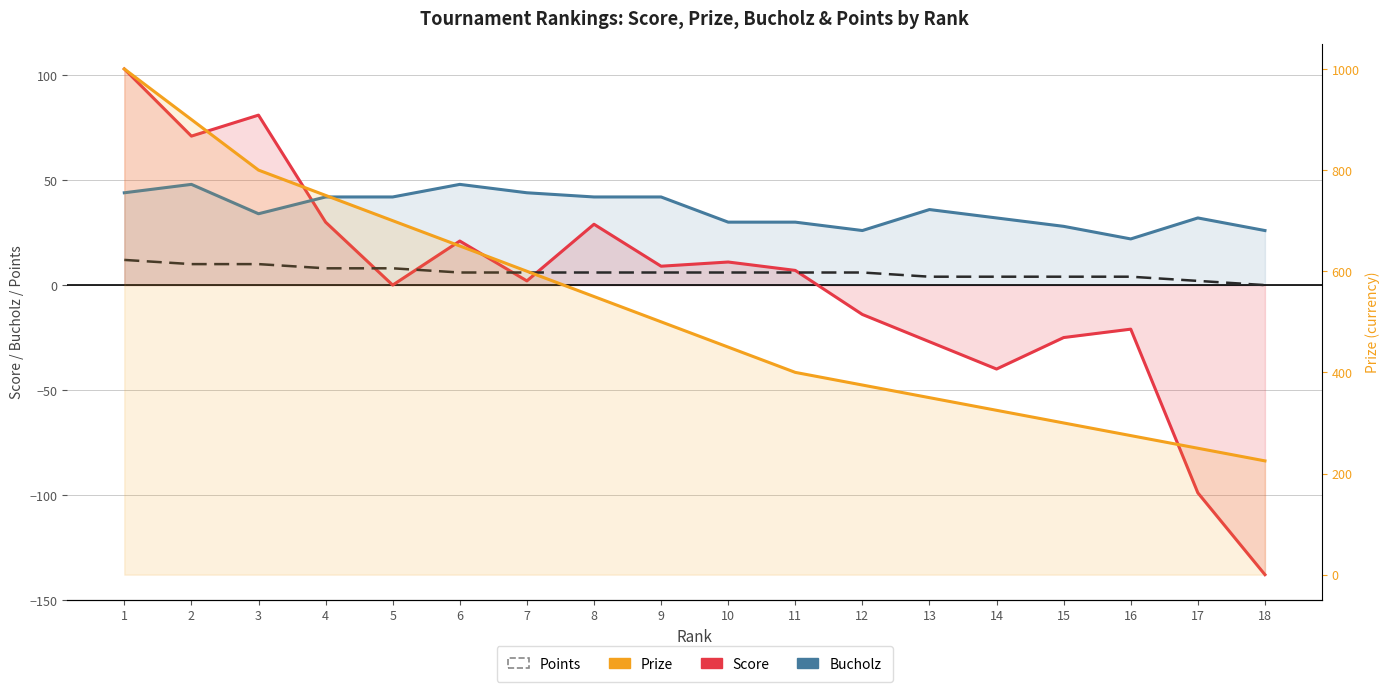

What is the difference between the maximum and minimum values in the Points series?

12